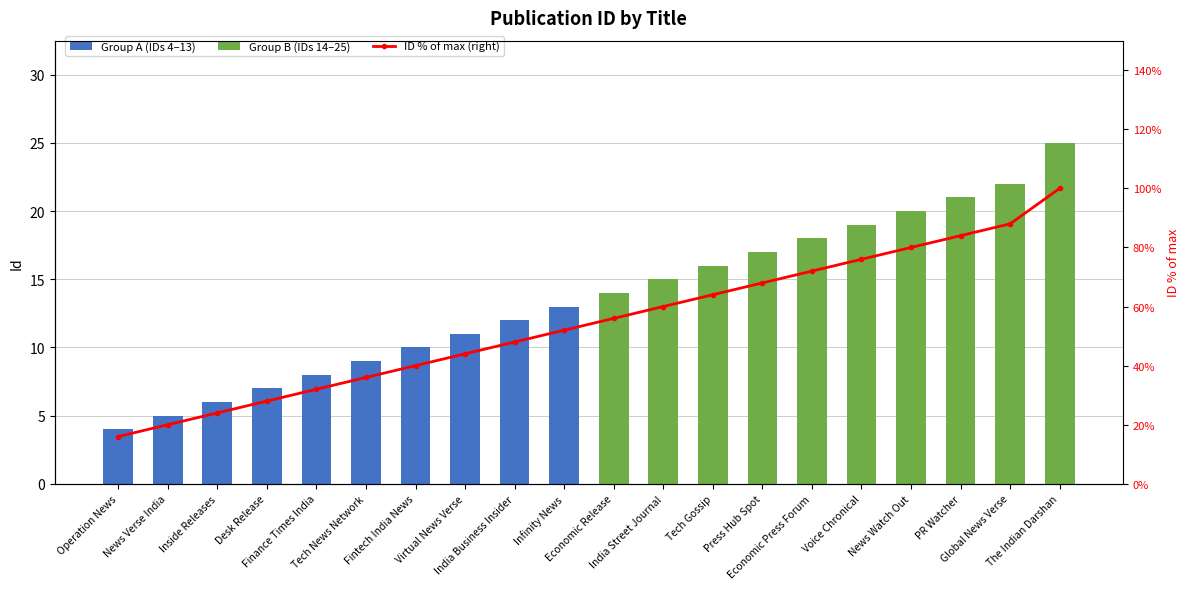

At which label is the value closest to 58?

Economic Release